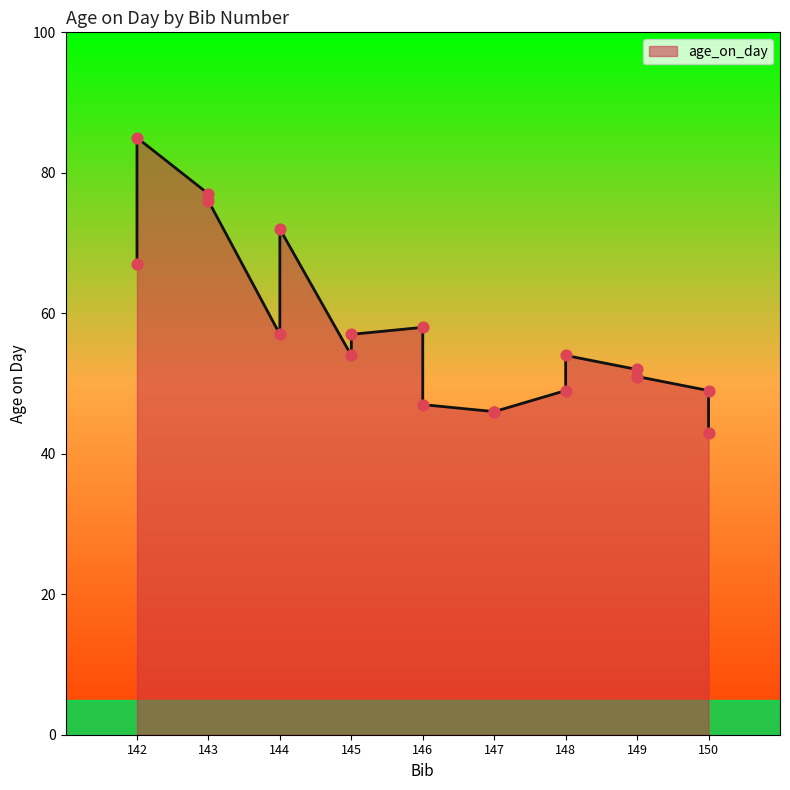

Which has a higher value, 150 or 148?

148